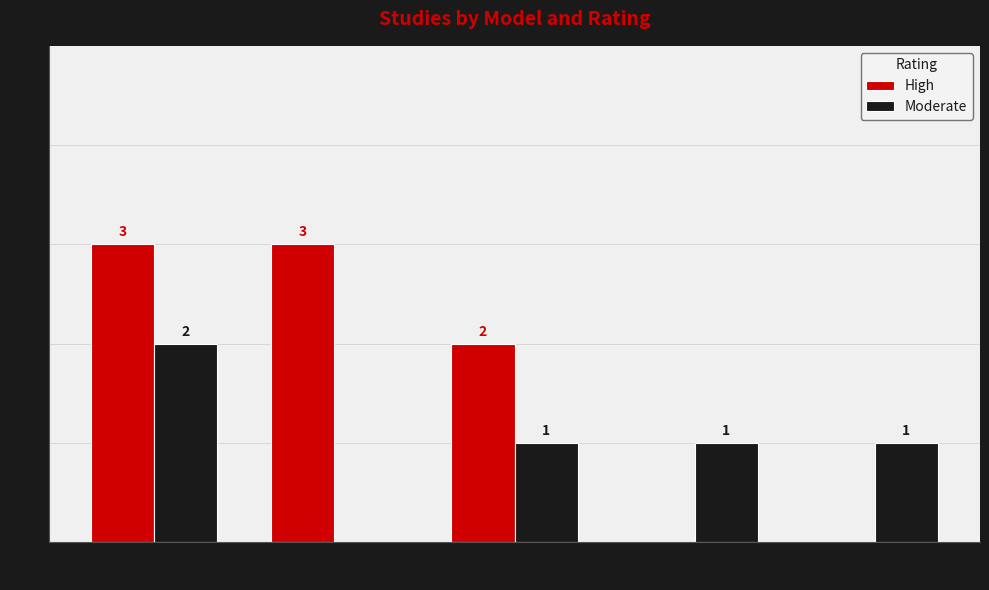

The value of Moderate at Baby FACE
adaptation is 0. True or false?

False